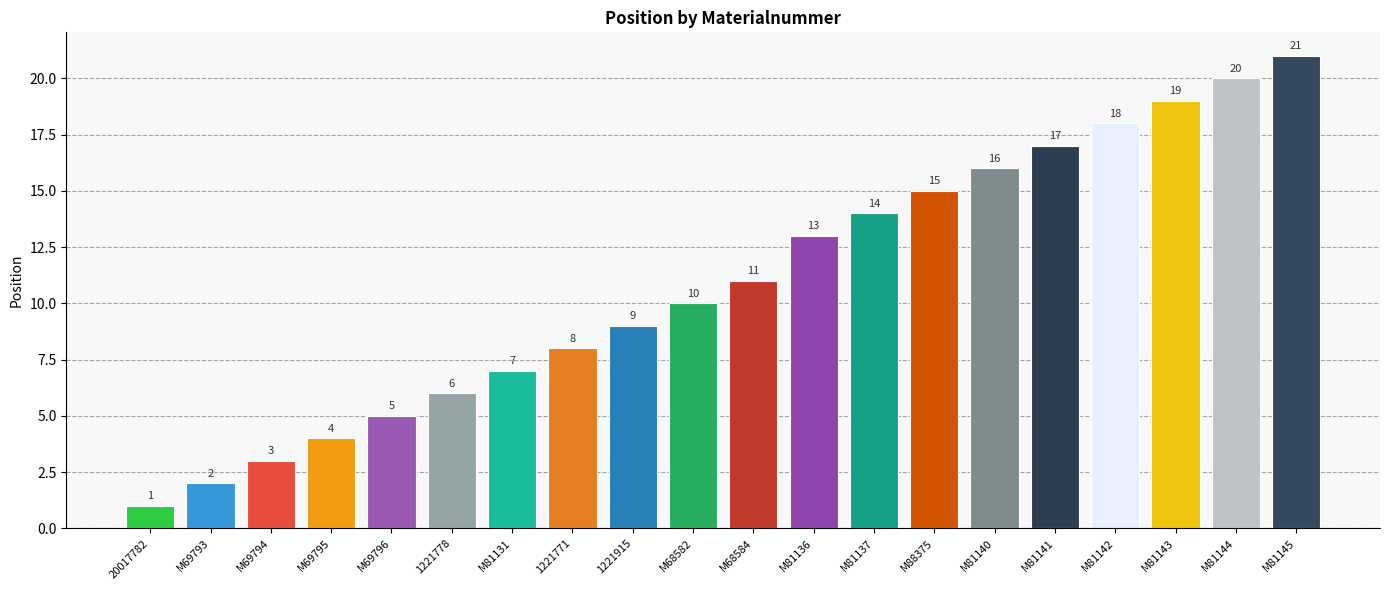

What is the label of the 18th bar from the right?

M69794